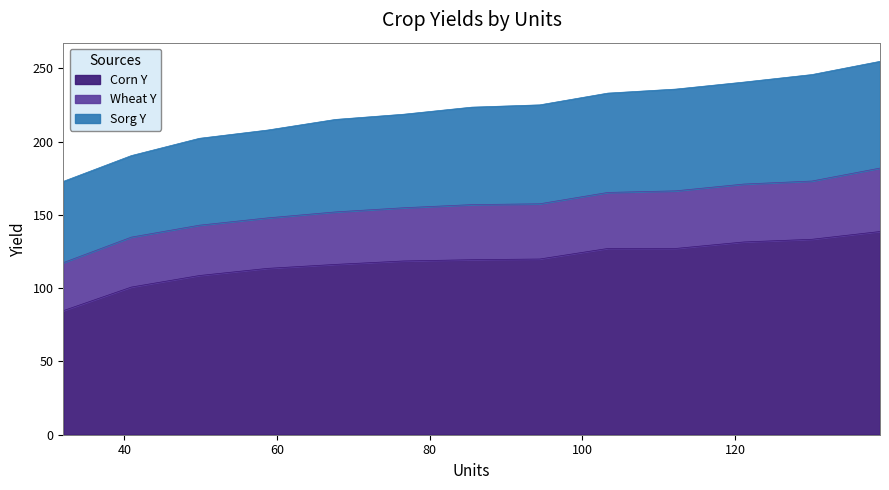

At how many categories does at least one series exceed 100?

12